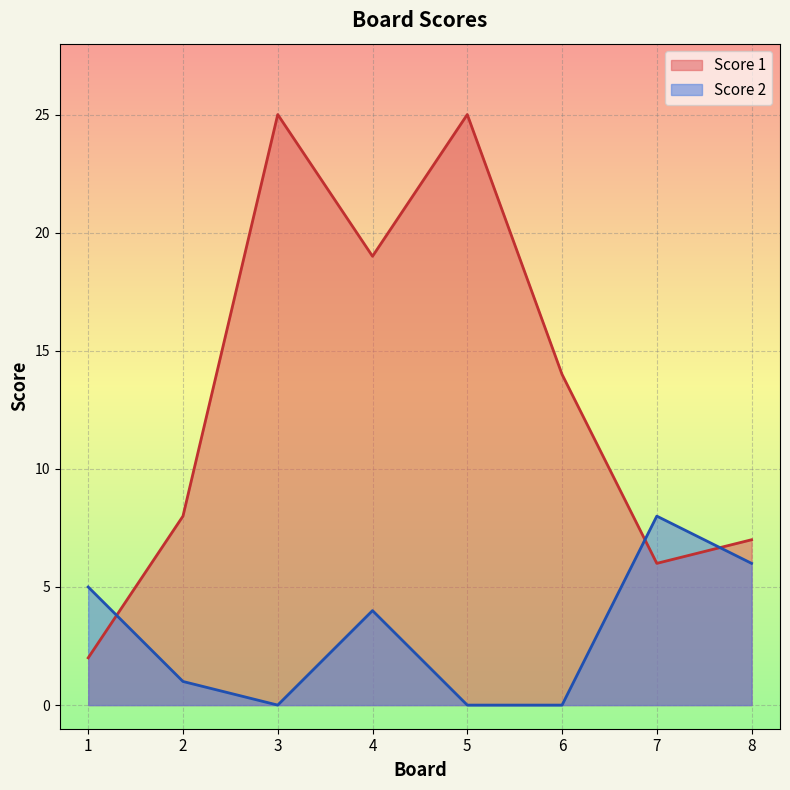

How many intersections are there between Score 1 and Score 2?

3